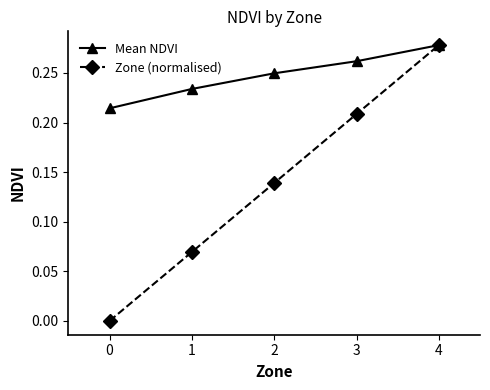

True or false: Zone (normalised) has more than 0 interior local peaks.

False